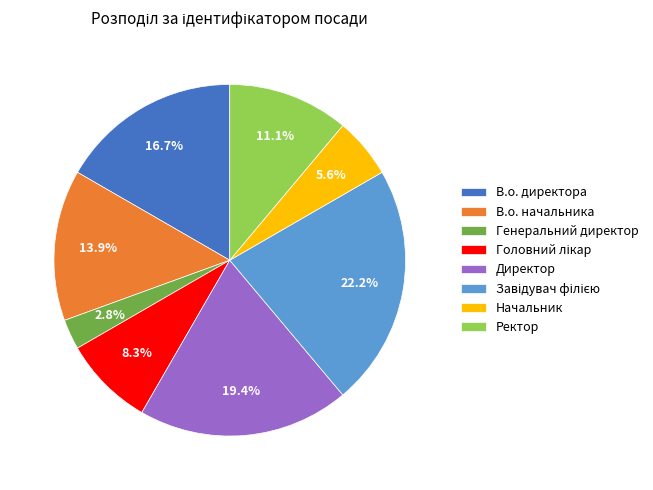

Which has a higher value, В.о. начальника or Ректор?

В.о. начальника